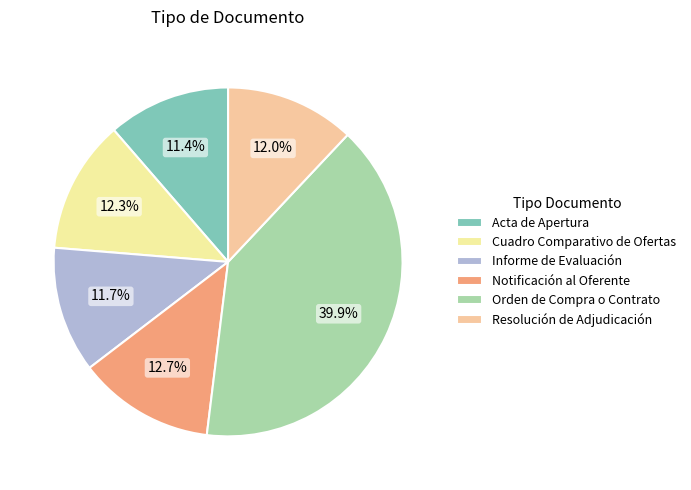

Is the sum of Orden de Compra o Contrato and Notificación al Oferente greater than half?

Yes